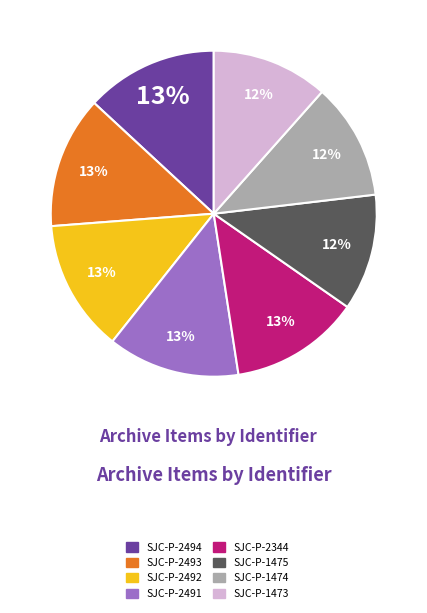

Approximately how many times larger is the value at SJC-P-2494 compared to SJC-P-2344?

1.0